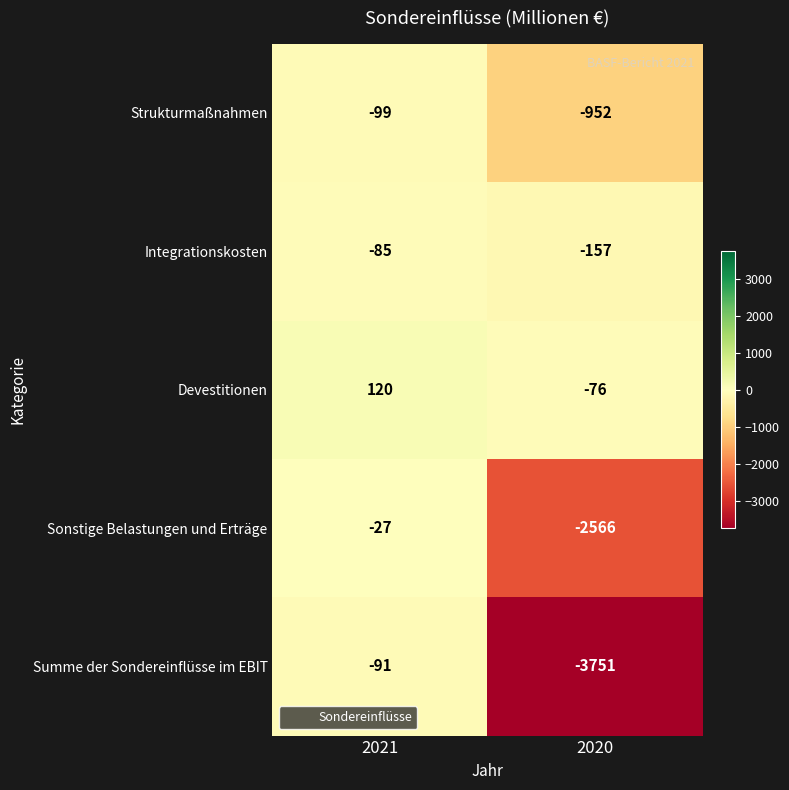

What is the spread (max minus min) of values at 2021?

219